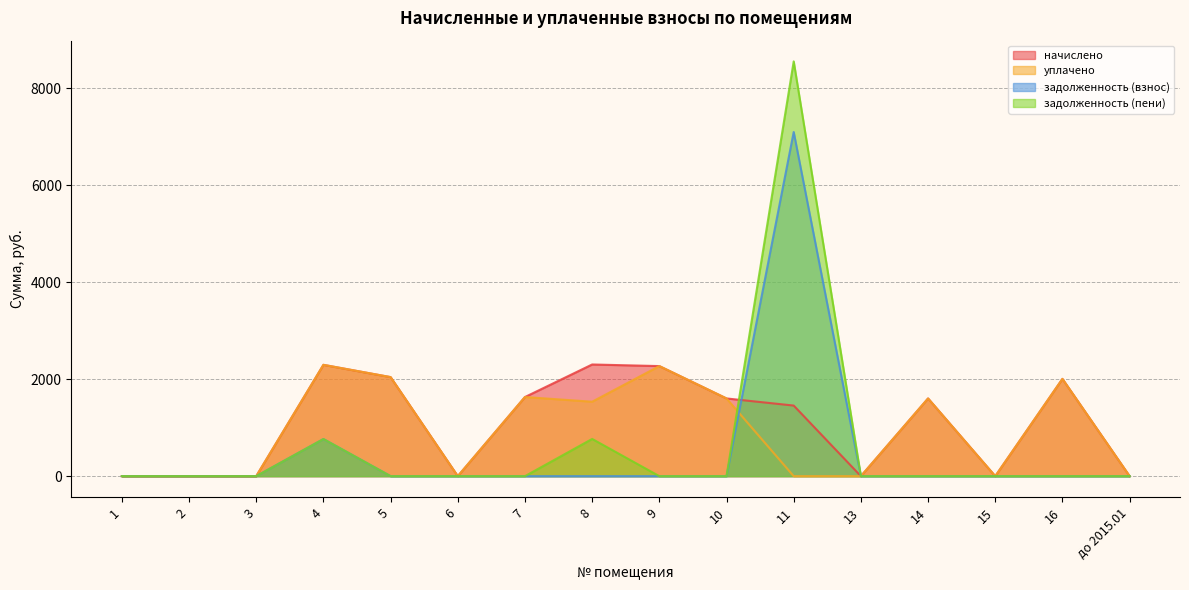

Rank the series by their average value, from highest to lowest.

начислено, уплачено, задолженность (пени), задолженность (взнос)